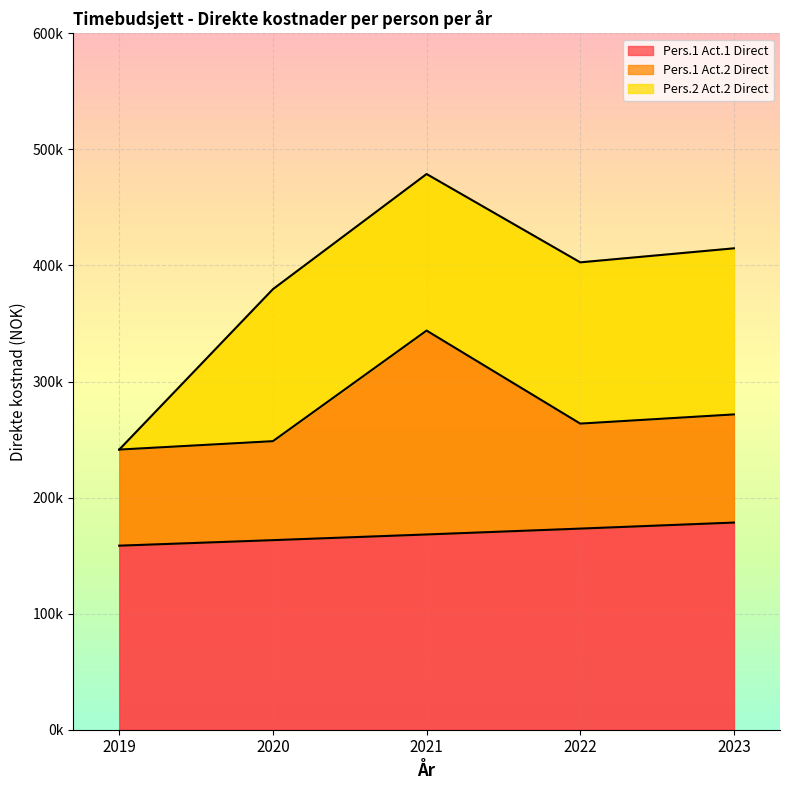

How many data points in Pers.1 Act.1 Direct are less than 168223?

2